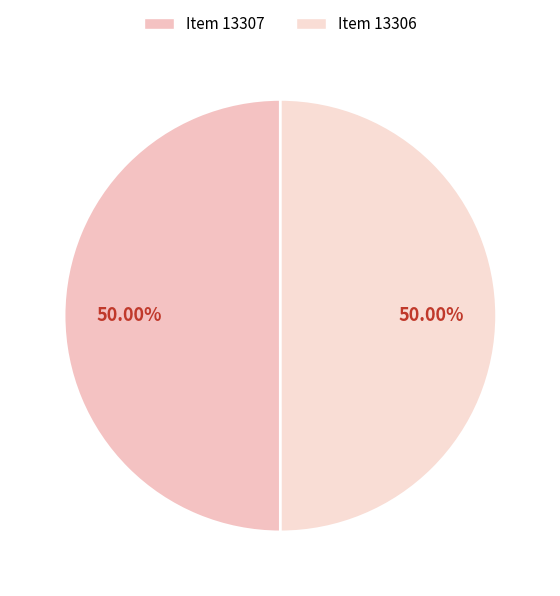

Is it true that Item 13307 is 37% of the pie?

False